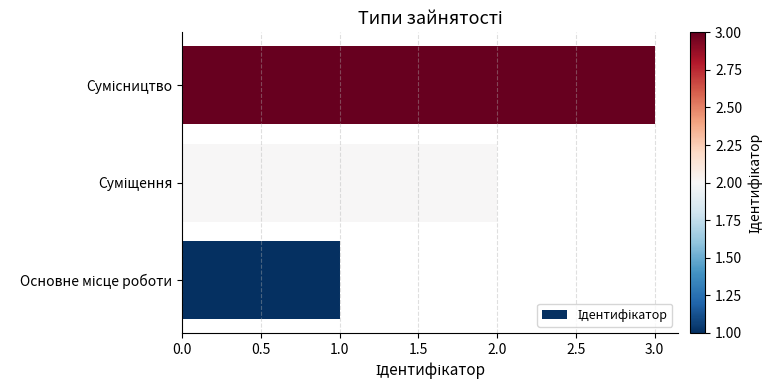

Are the bars horizontal?

Yes